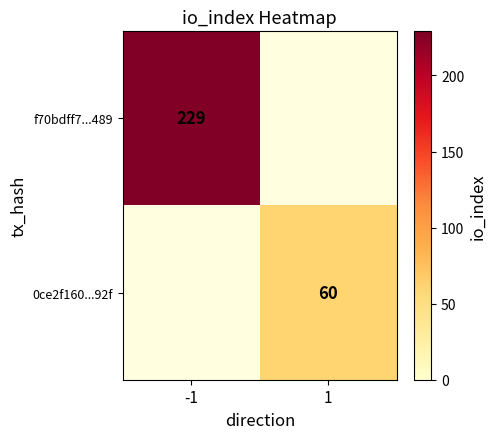

True or false: 0ce2f160...92f has a value of 60 at 1.

True